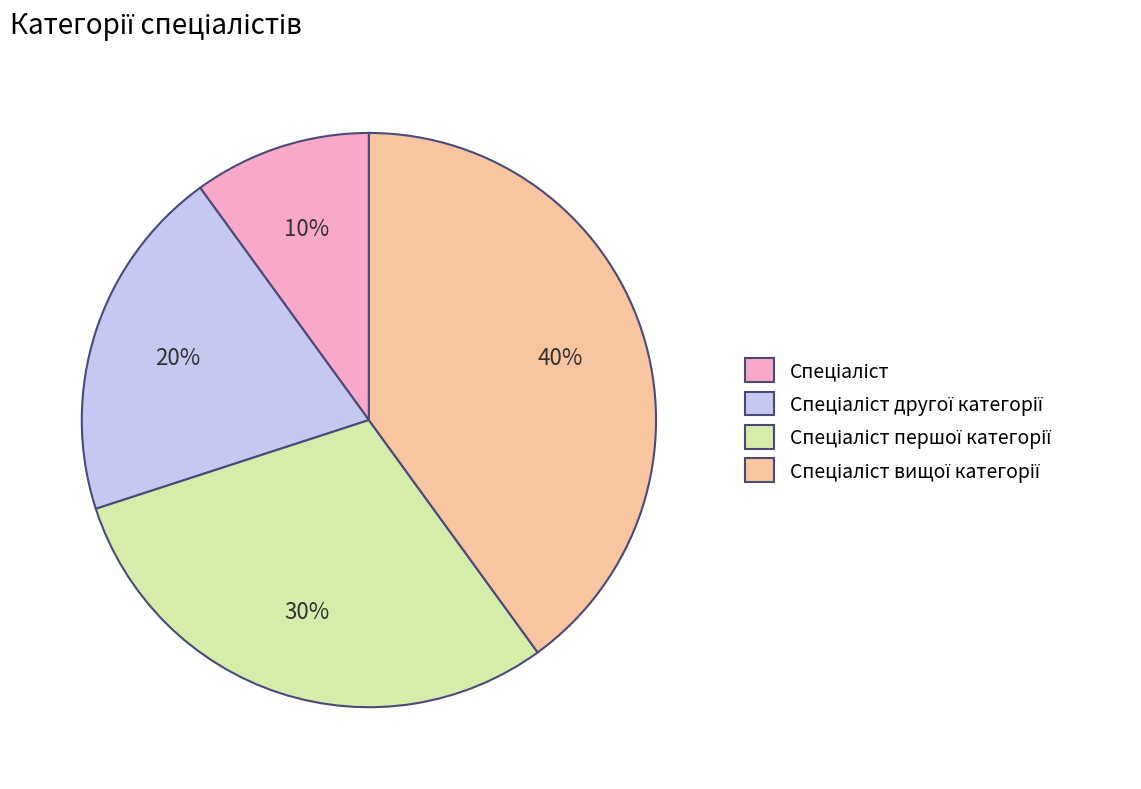

Is there any slice that represents more than half of the pie?

No